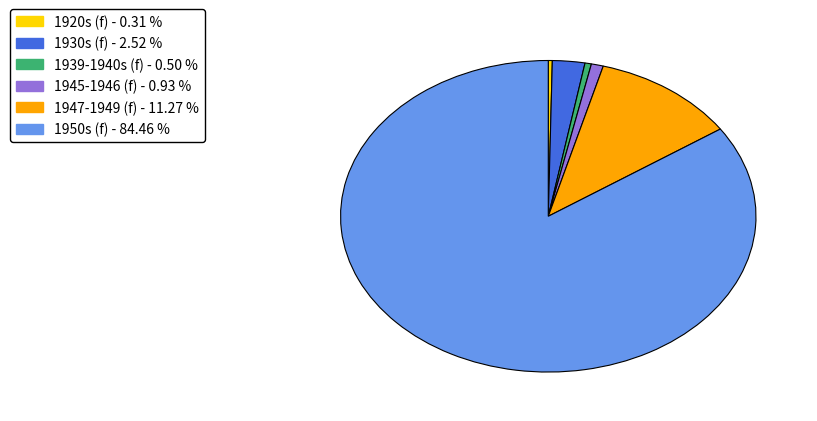

Does any single category account for the majority?

Yes